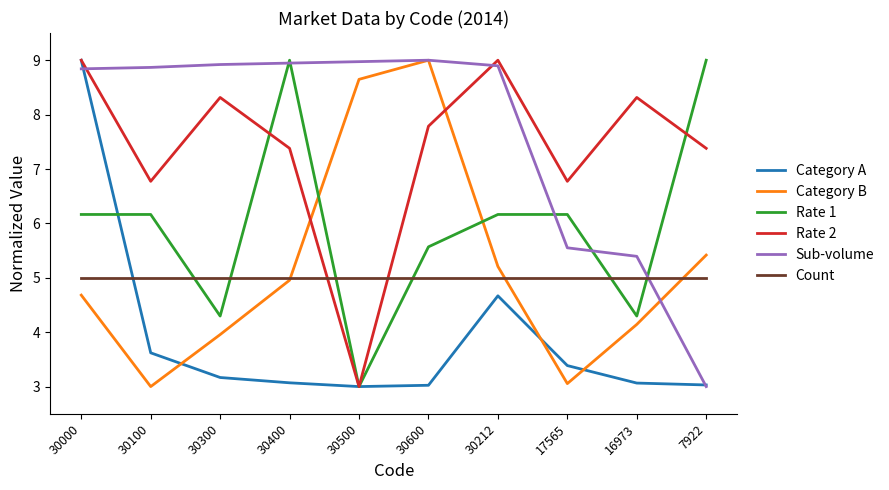

What position from the right is 7922?

1